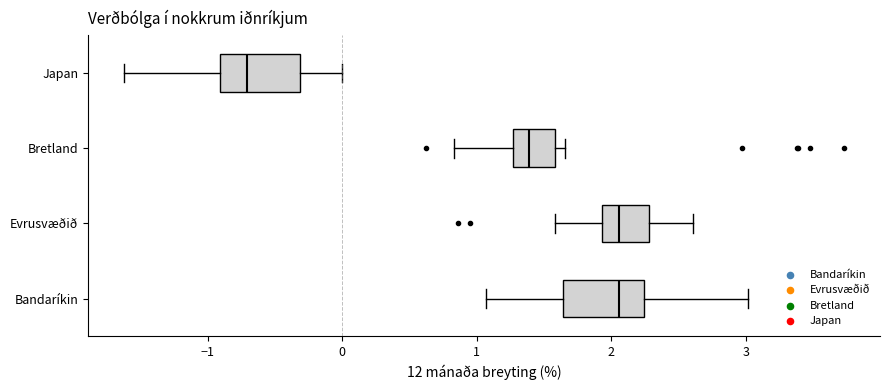

Reading bottom to top, transcribe this box plot: for each box, give where its median line is, the range the box spans, and where its two whiskers end, as read against the x-axis. The values are not printed on the chart, so give them approximately, as read against the axis.

Bandaríkin: median 2.1, box 1.6 to 2.2, whiskers 1.1 to 3.0
Evrusvæðið: median 2.1, box 1.9 to 2.3, whiskers 1.6 to 2.6
Bretland: median 1.4, box 1.3 to 1.6, whiskers 0.8 to 1.7
Japan: median -0.7, box -0.9 to -0.3, whiskers -1.6 to 0.0